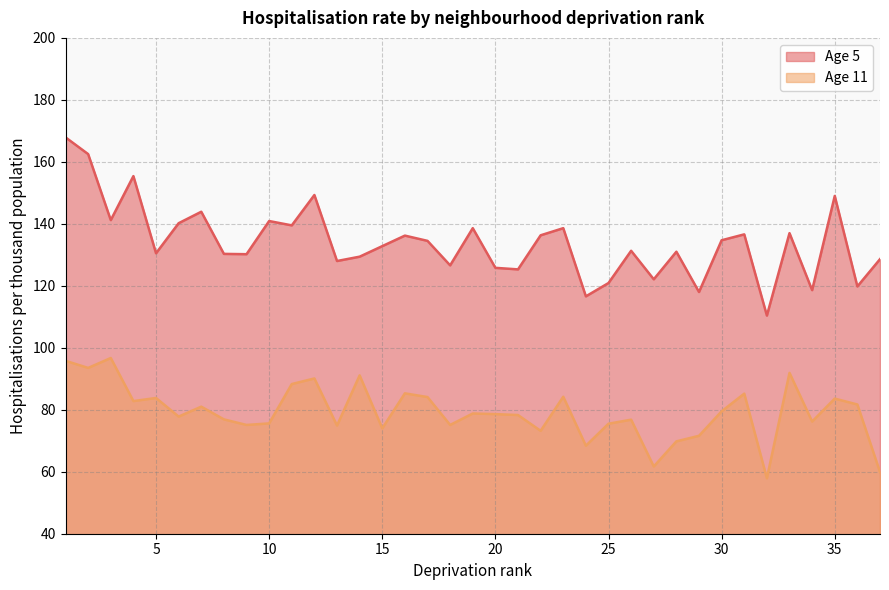

Is the value of Age 11 at 4 greater than the value of Age 5 at 3?

No